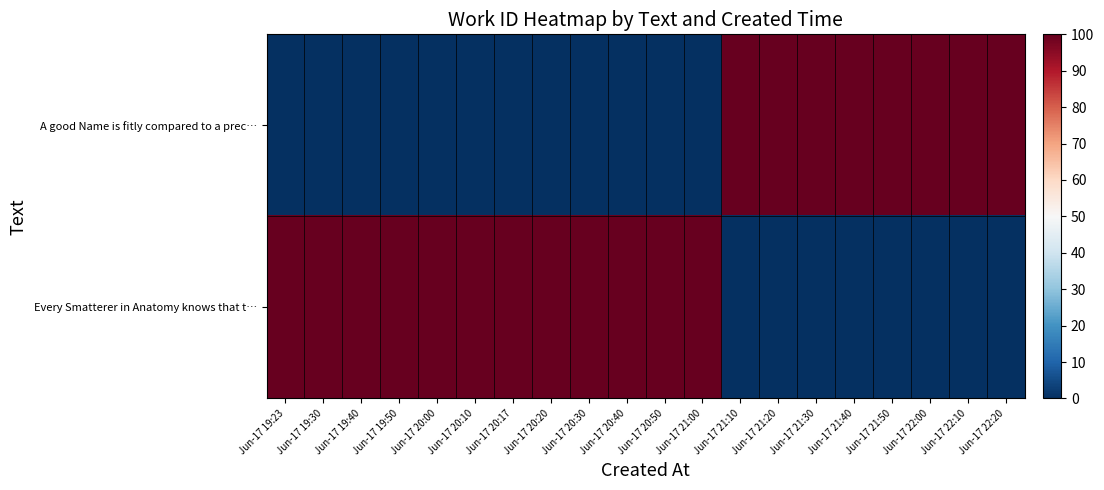

Rank the series at Jun-17 19:50 from highest to lowest value.

Every Smatterer in Anatomy knows that t…, A good Name is fitly compared to a prec…